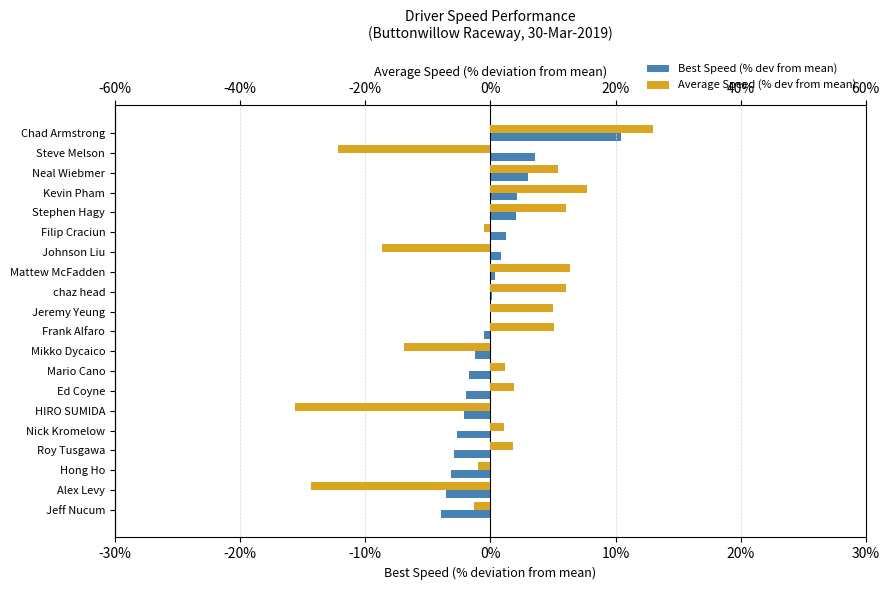

What is the sum of the Average Speed (% dev from mean) values at Neal Wiebmer and Kevin Pham?

26.3